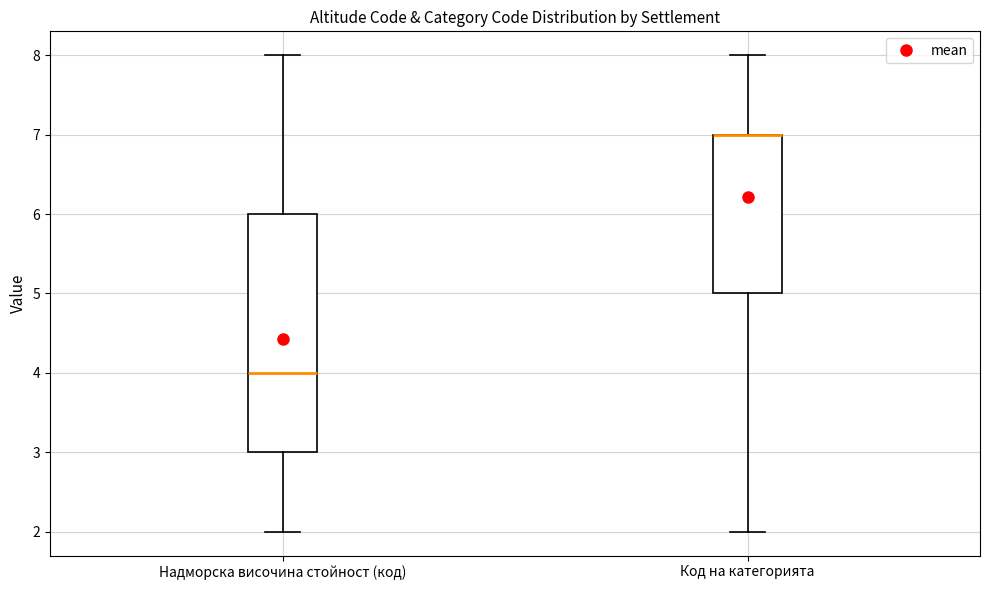

Where is the lower edge of the box for Надморска височина стойност (код) on the y-axis? The values are not printed on the chart, so give them approximately, as read against the axis.

3